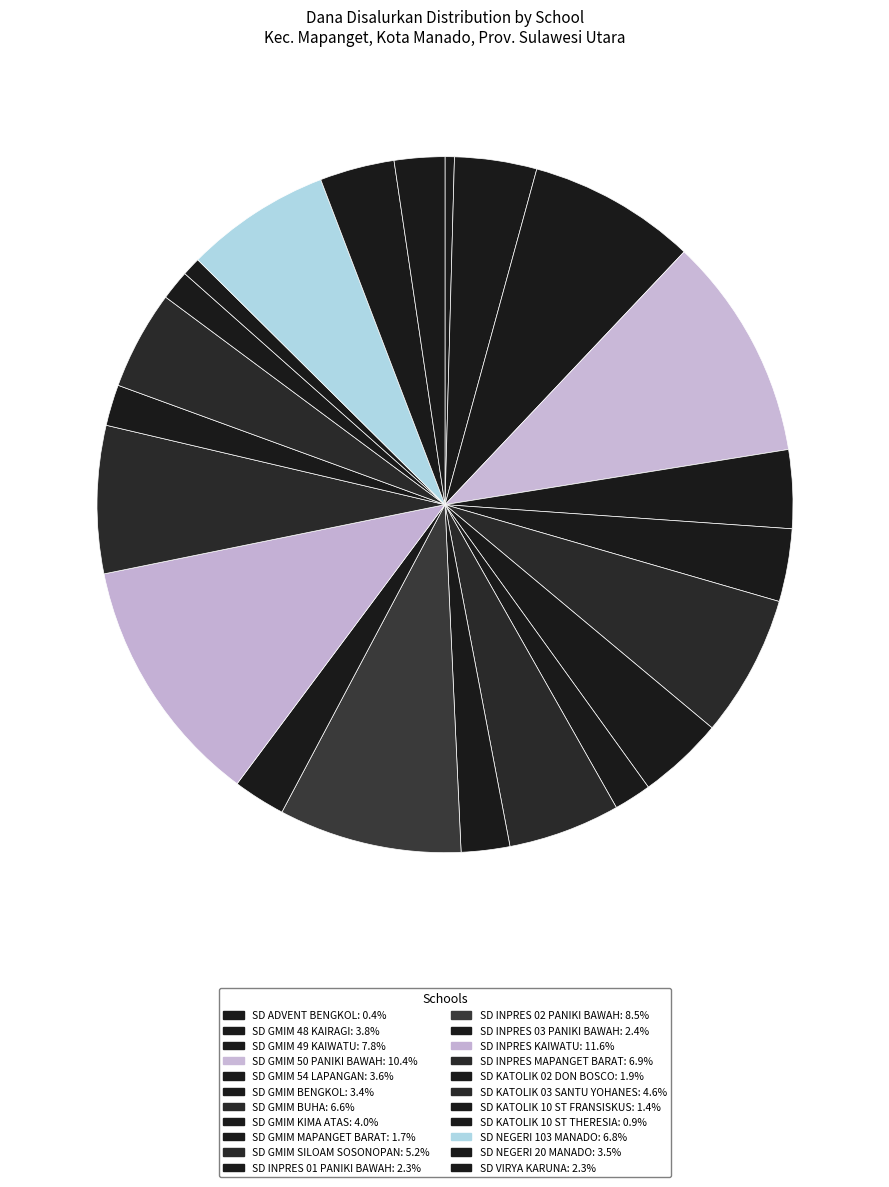

How many segments does this pie chart have?

22